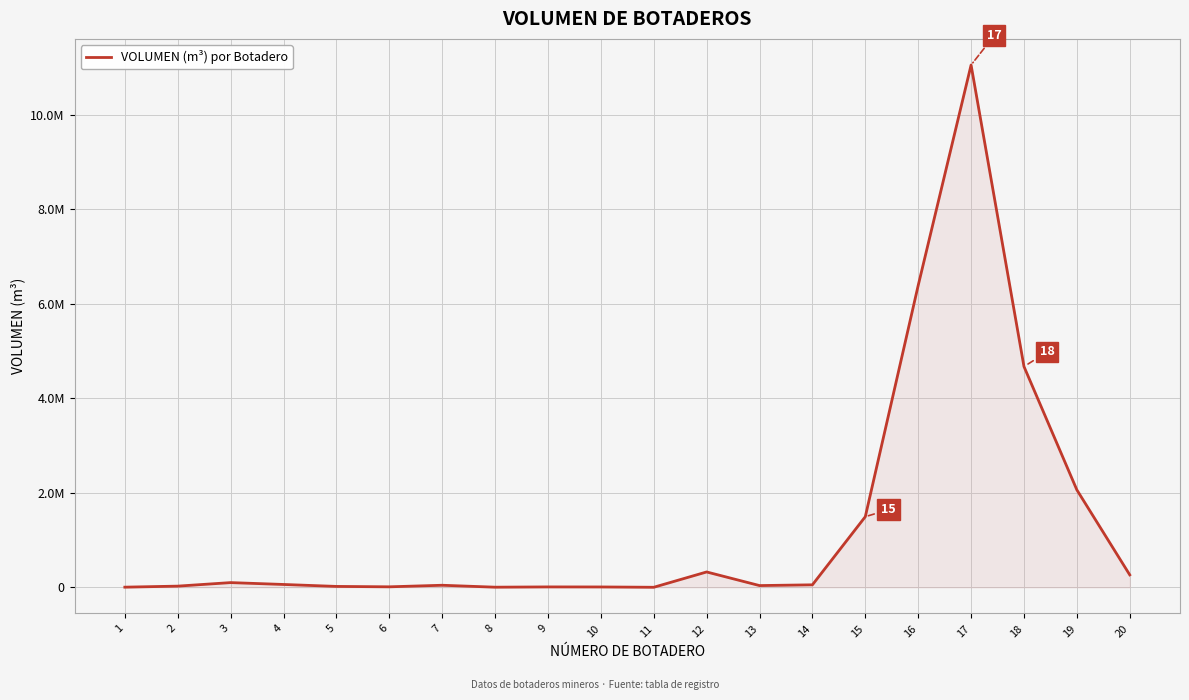

What is the value of the 7th point from the left?

44858.0